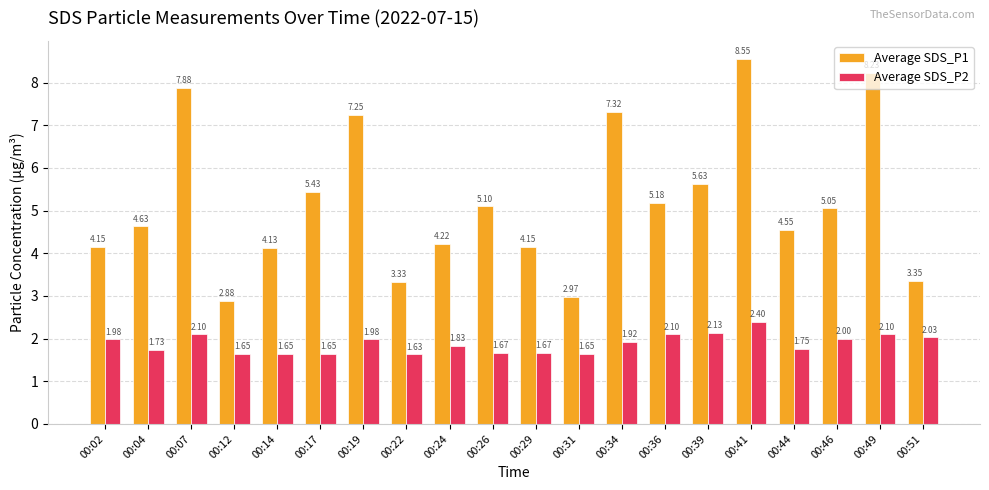

The value of Average SDS_P1 at 00:51 is 5.2. True or false?

False